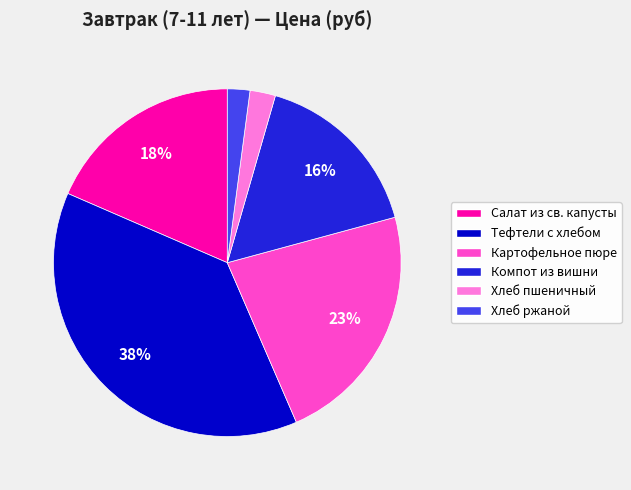

To the nearest percent, what is the average slice percentage?

17%